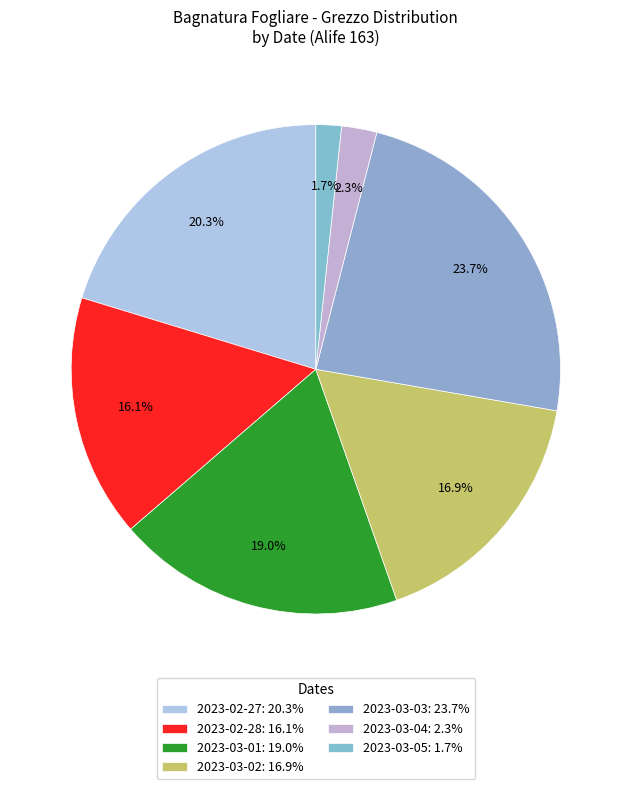

How many slices are in this pie chart?

7